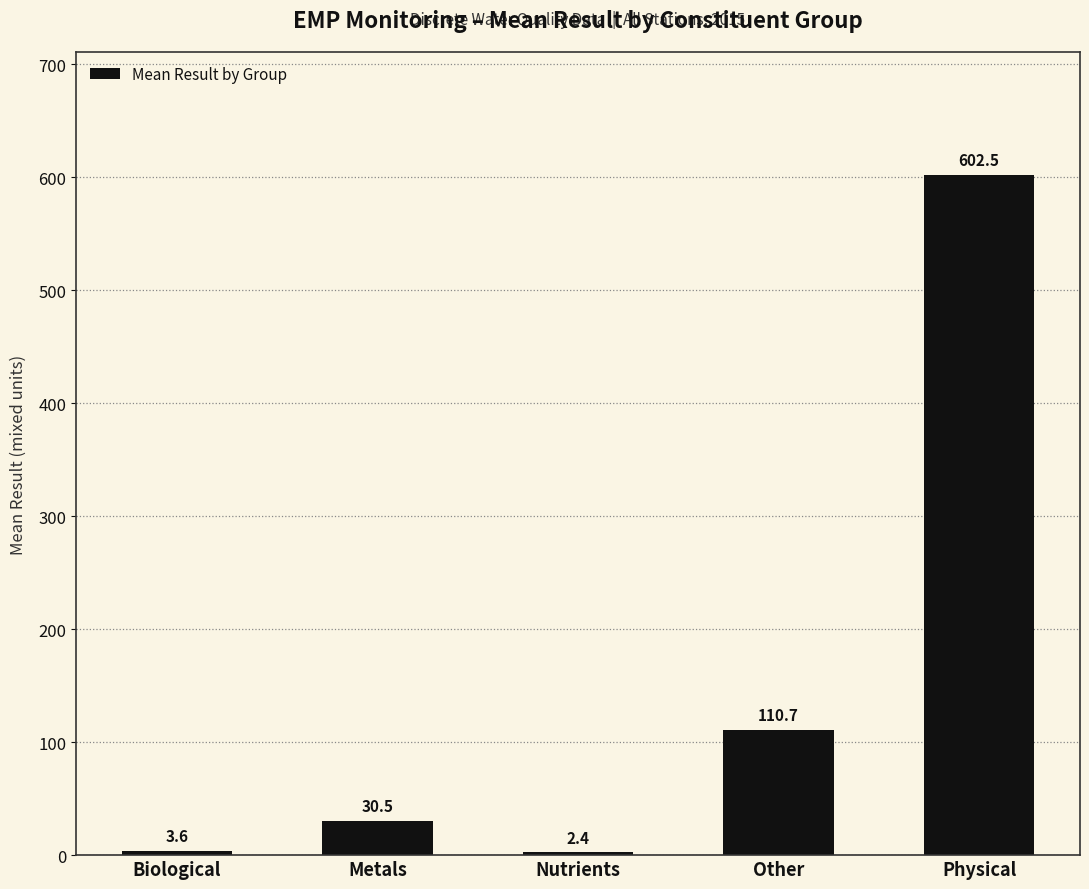

What is the minimum value shown in the chart?

2.4